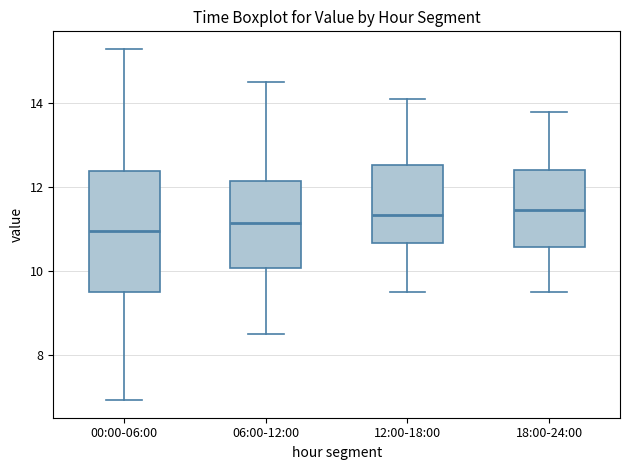

Reading left to right, transcribe this box plot: for each box, give where its median line is, the range the box spans, and where its two whiskers end, as read against the y-axis. The values are not printed on the chart, so give them approximately, as read against the axis.

00:00-06:00: median 11.0, box 9.4 to 12.4, whiskers 7.0 to 15.4
06:00-12:00: median 11.2, box 10.0 to 12.2, whiskers 8.6 to 14.6
12:00-18:00: median 11.4, box 10.6 to 12.6, whiskers 9.6 to 14.2
18:00-24:00: median 11.4, box 10.6 to 12.4, whiskers 9.6 to 13.8